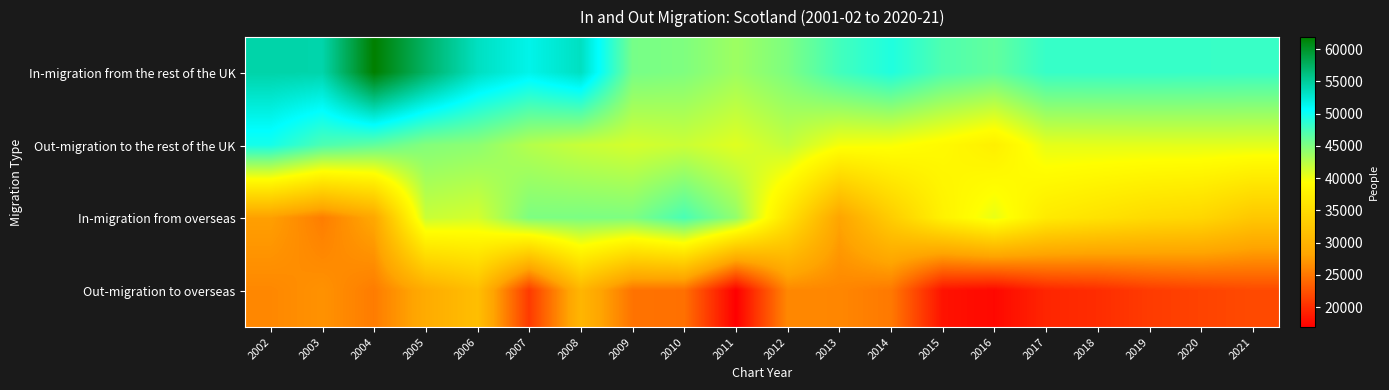

What is the spread (max minus min) of values at 2013?

21585